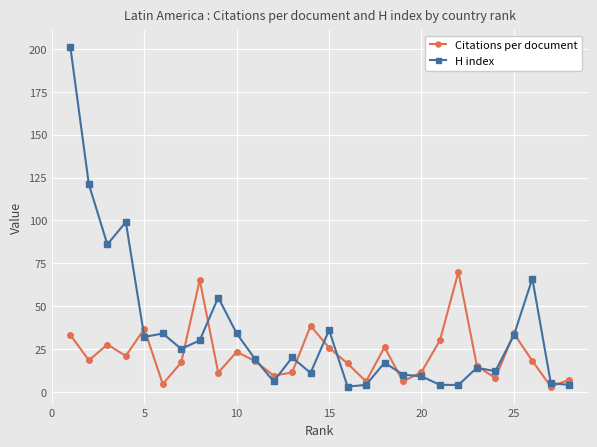

Which series has the widest spread of values?

H index